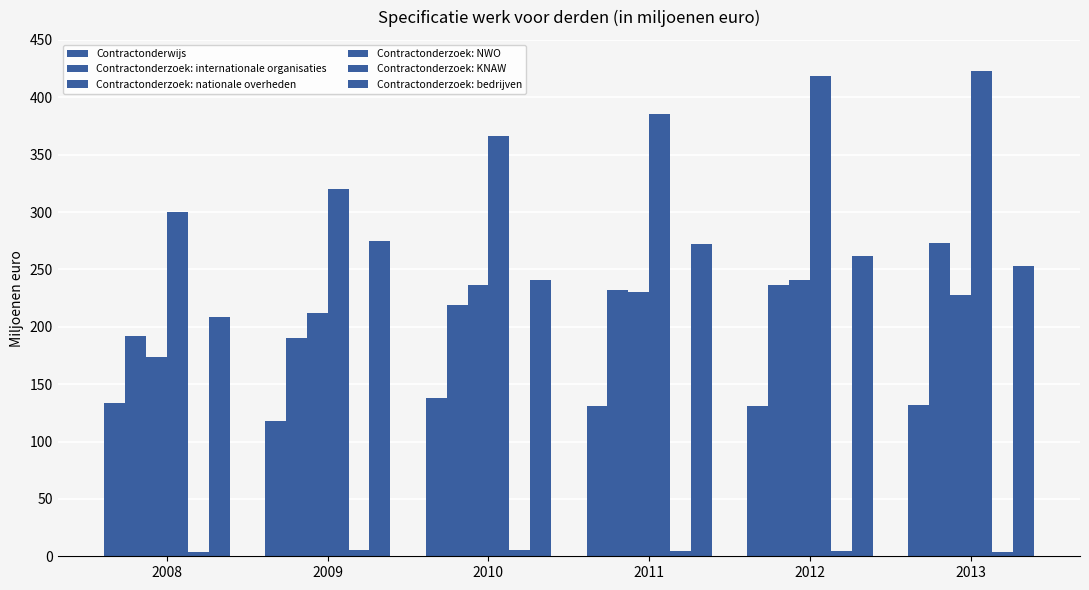

What is the maximum value for Contractonderzoek: KNAW?

5.3